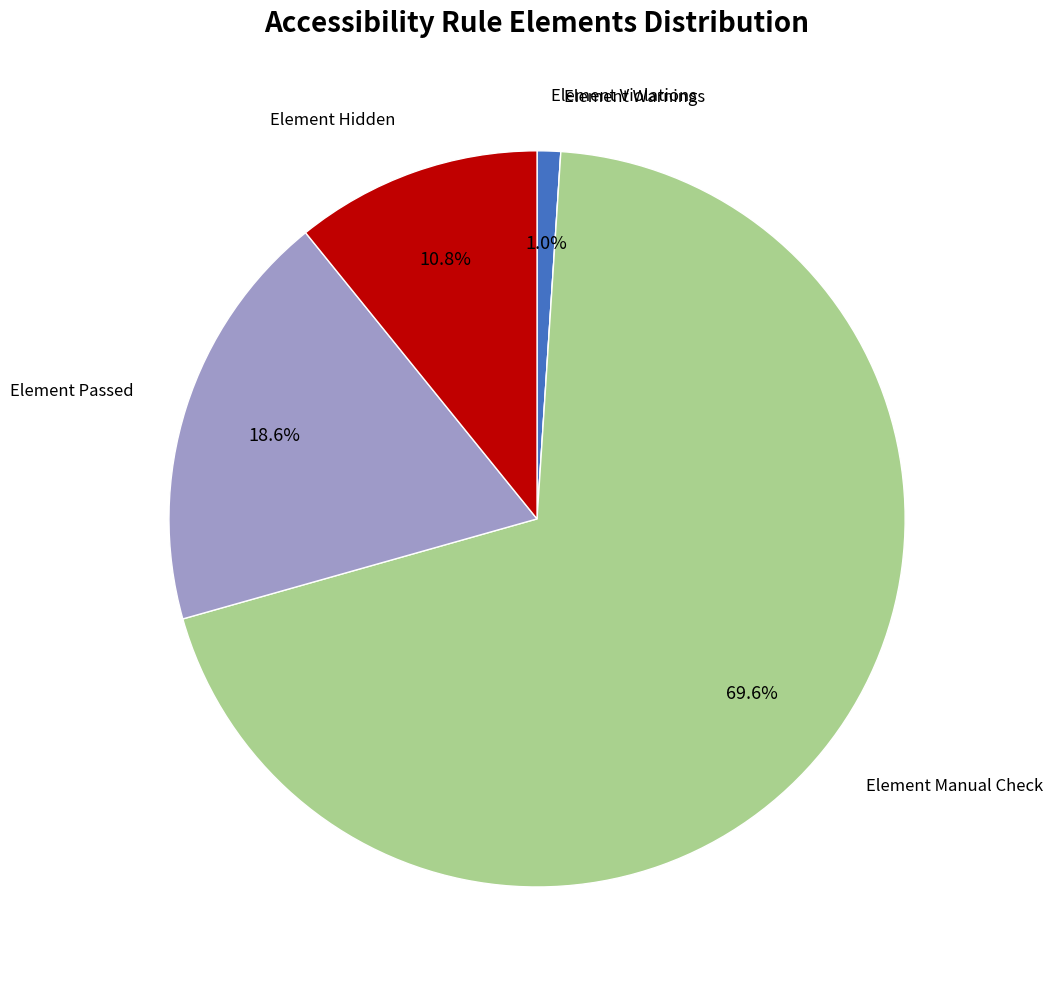

Is there a majority slice in this chart?

Yes